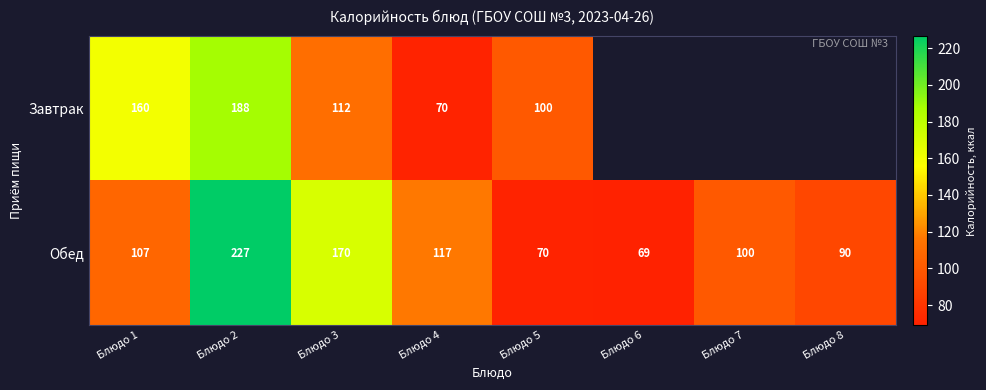

What is the difference between the Обед values at Блюдо 4 and Блюдо 1?

10